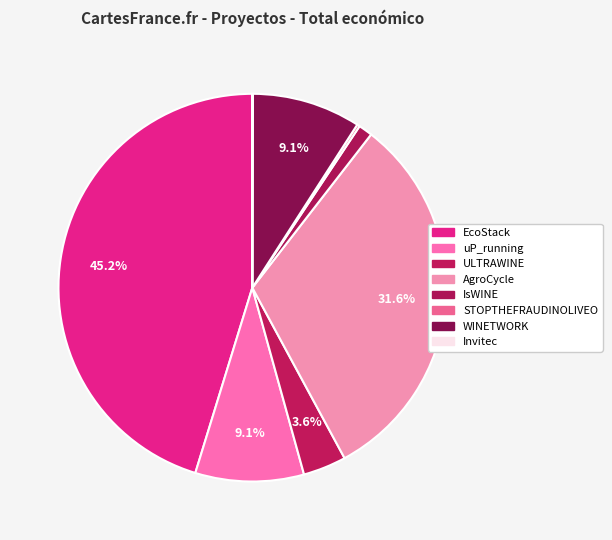

What percentage is the EcoStack slice, to the nearest percent?

45%